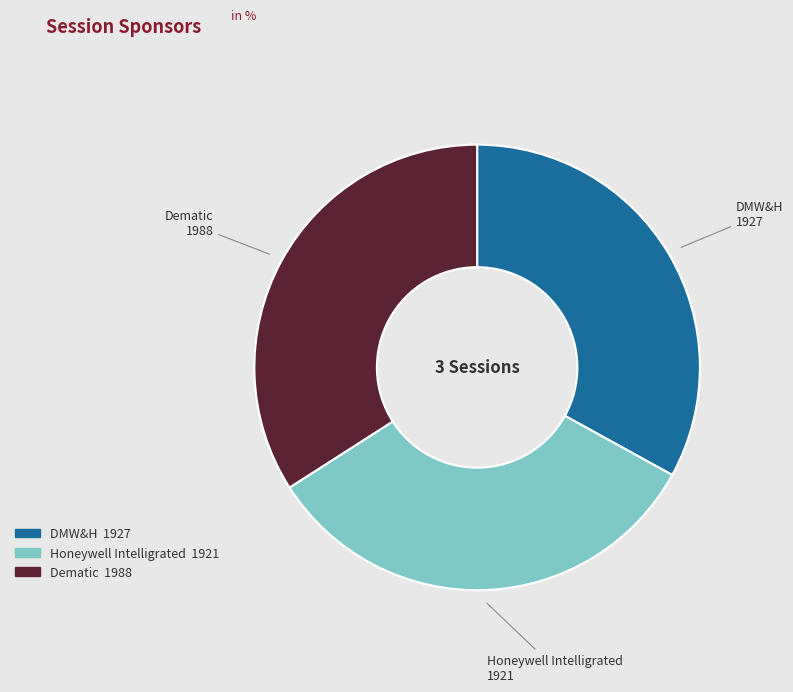

Is there any slice that represents more than half of the pie?

No